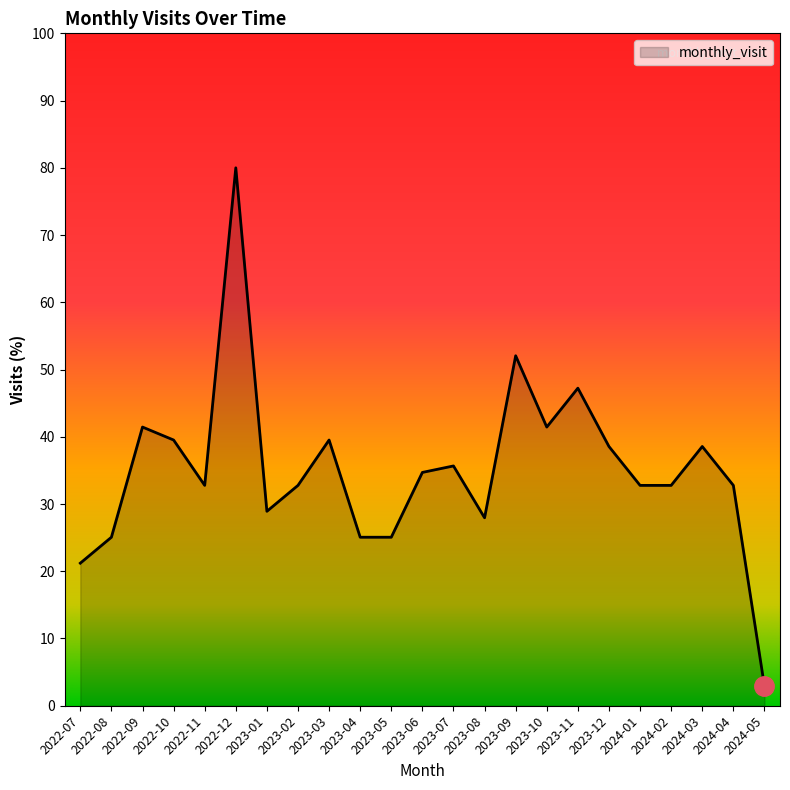

Reading left to right, what are all the values shown in this chart?

2022-07=21.2	2022-08=25.1	2022-09=41.4	2022-10=39.5	2022-11=32.8	2022-12=80.0	2023-01=28.9	2023-02=32.8	2023-03=39.5	2023-04=25.1	2023-05=25.1	2023-06=34.7	2023-07=35.7	2023-08=28.0	2023-09=52.0	2023-10=41.4	2023-11=47.2	2023-12=38.6	2024-01=32.8	2024-02=32.8	2024-03=38.6	2024-04=32.8	2024-05=2.9